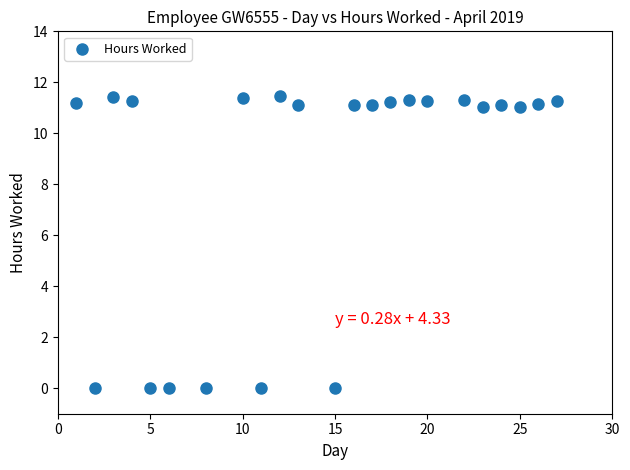

What is the range of Y values (max minus min)?

11.5